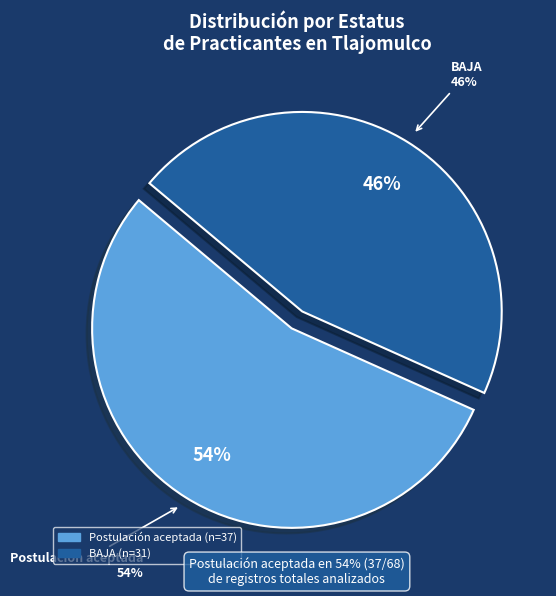

Is it true that Postulación aceptada is 54% of the pie?

True